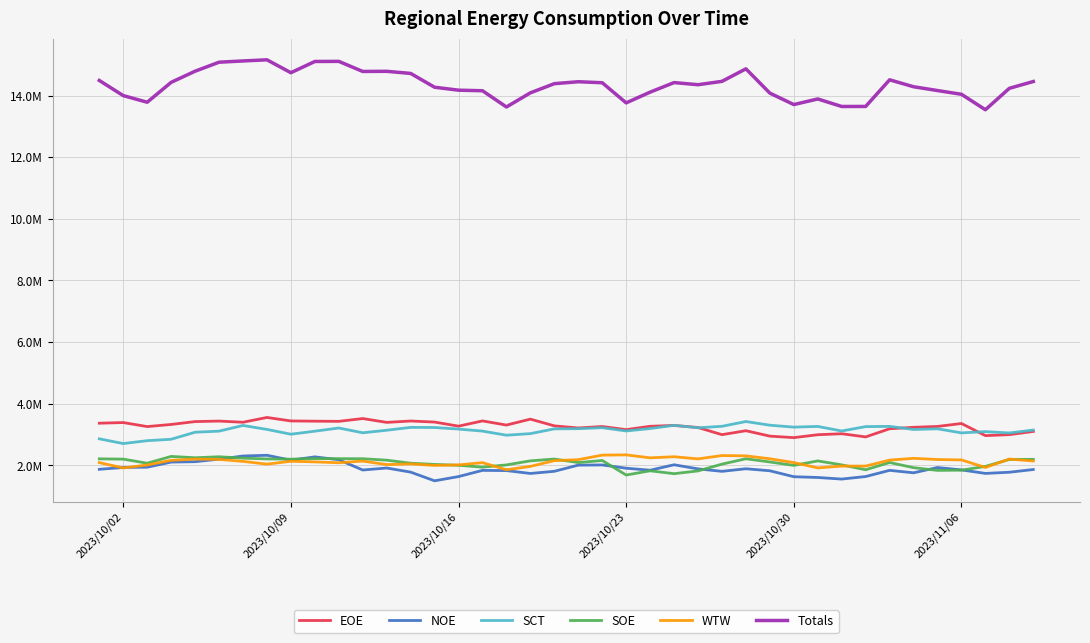

What are all the series names shown in the legend?

EOE, NOE, SCT, SOE, WTW, Totals